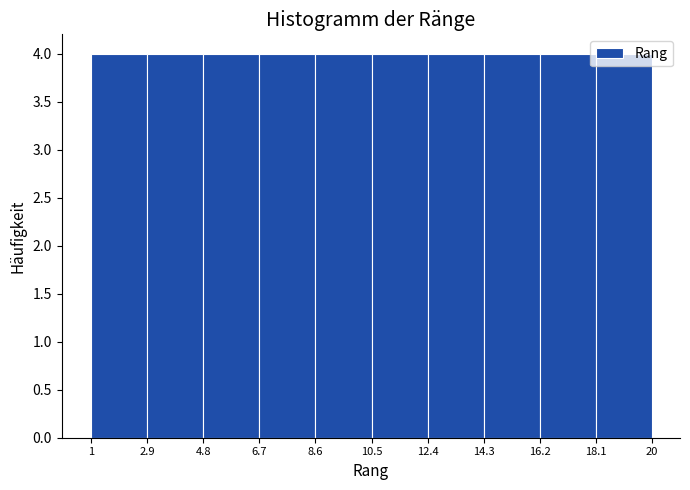

What is the height of the bar covering 18.1 to 20 on the x-axis? The values are not printed on the chart, so give them approximately, as read against the axis.

4